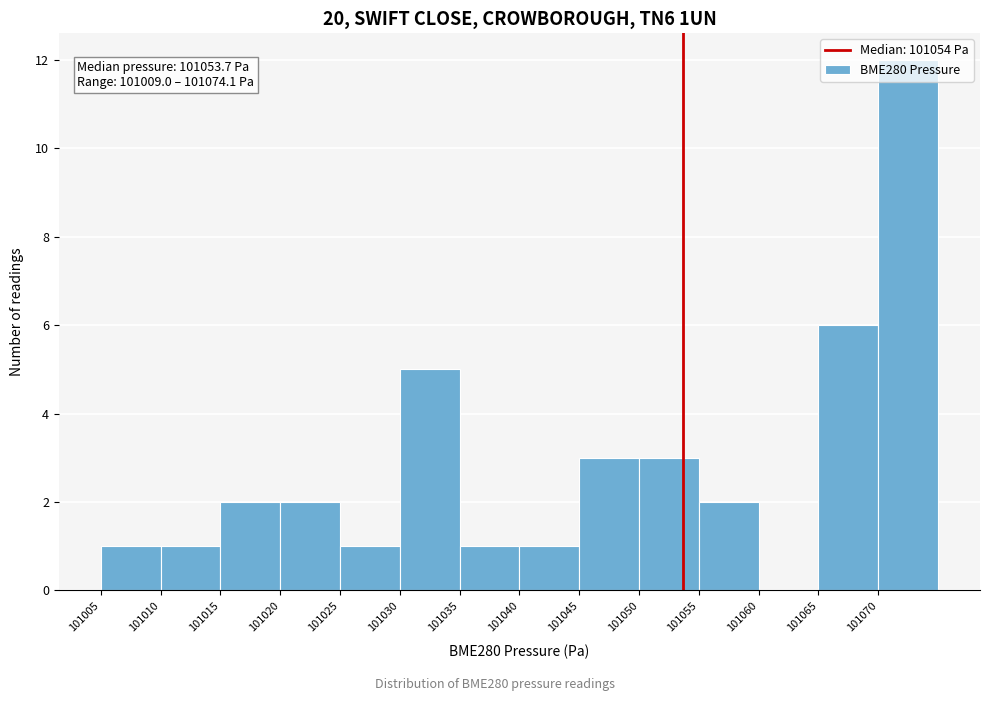

Over which range of the x-axis is the bar tallest?

101070 to 101075